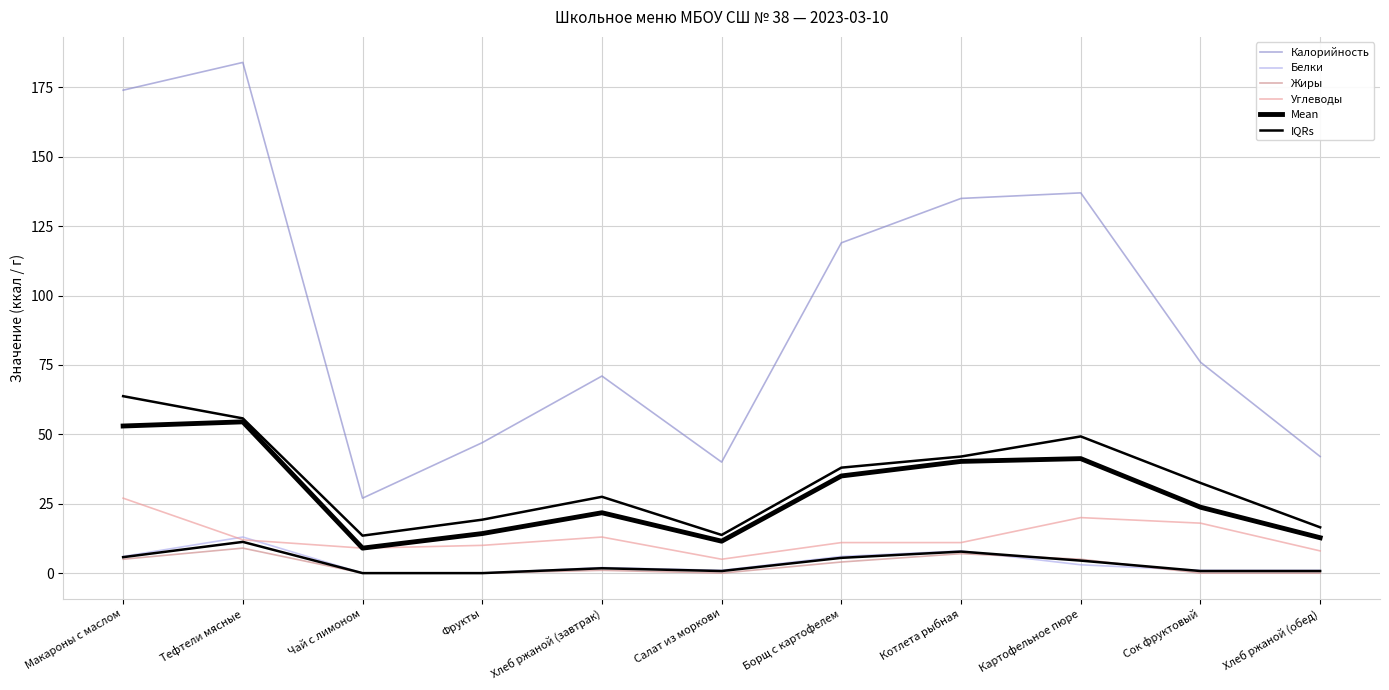

At which category does the chart reach its minimum across all series?

Чай с лимоном